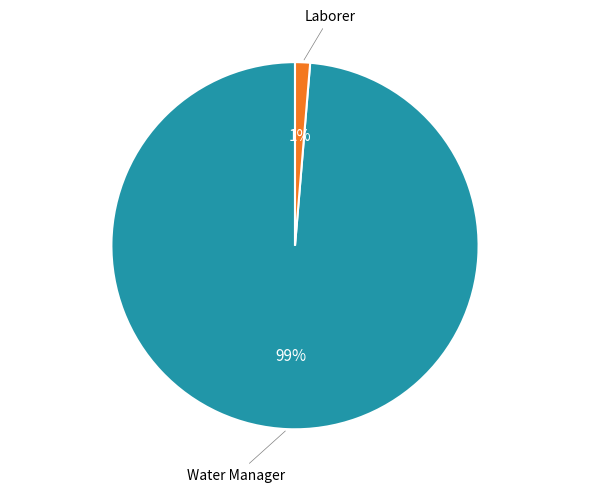

What is the largest slice in the pie chart?

Water Manager